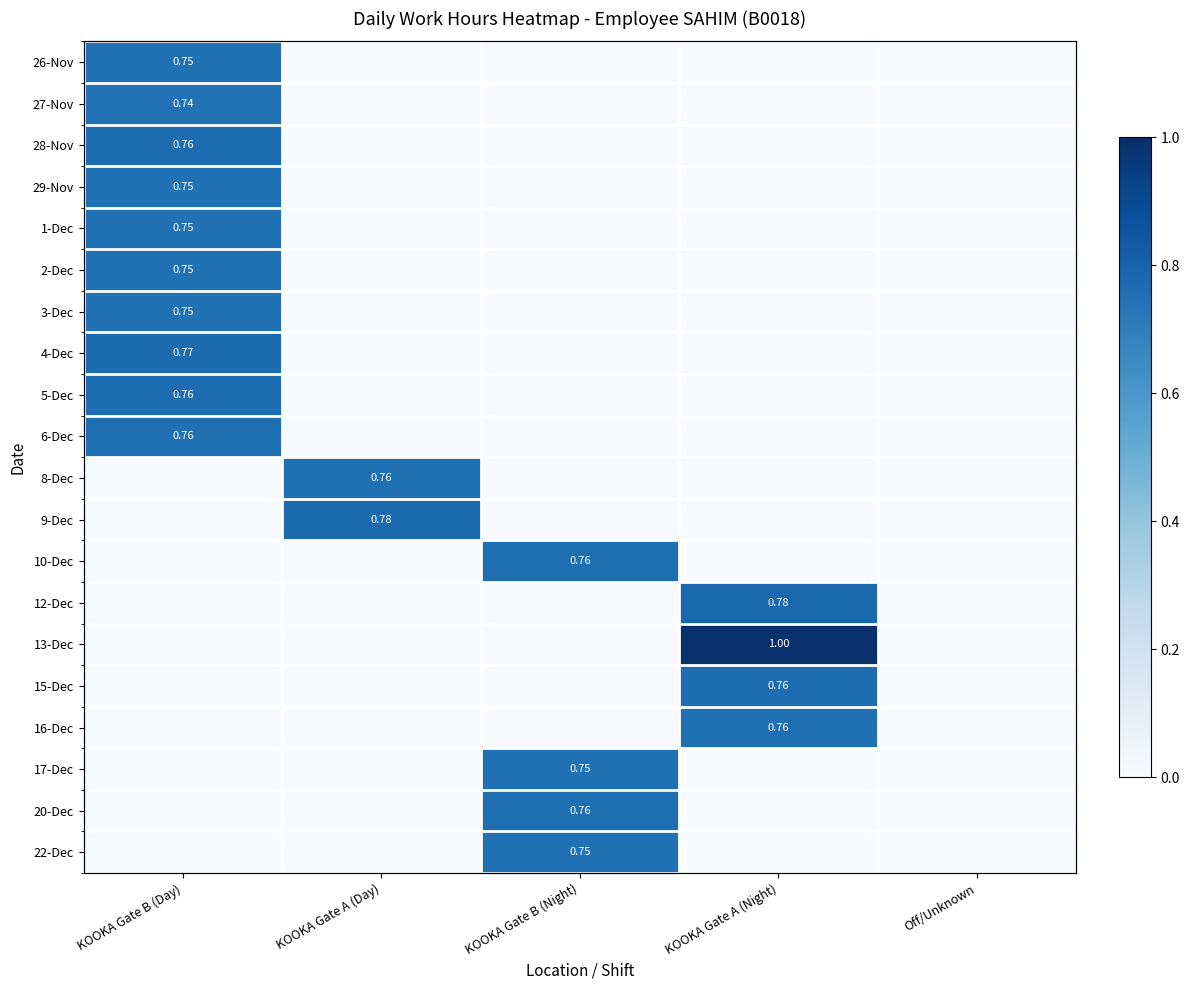

List the labels in order of 15-Dec value, smallest first.

KOOKA Gate B (Day), KOOKA Gate A (Day), KOOKA Gate B (Night), Off/Unknown, KOOKA Gate A (Night)